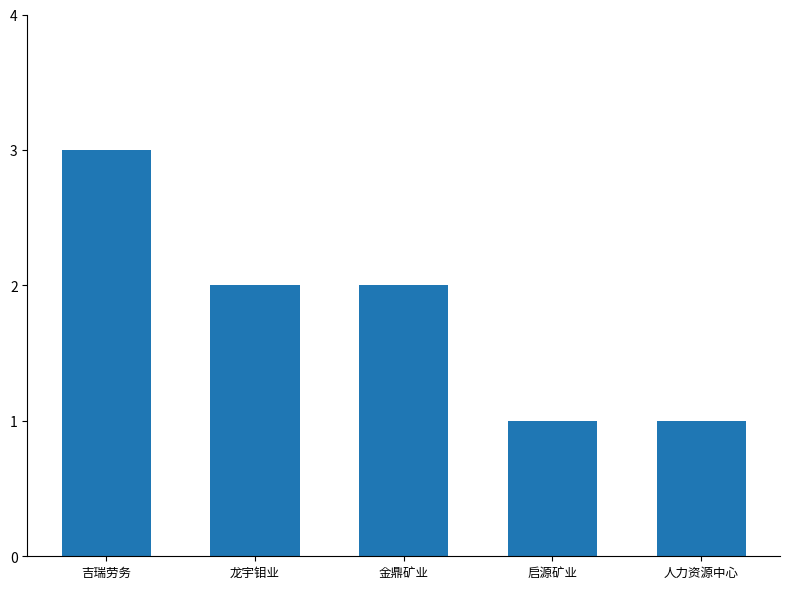

What position from the right is 人力资源中心?

1